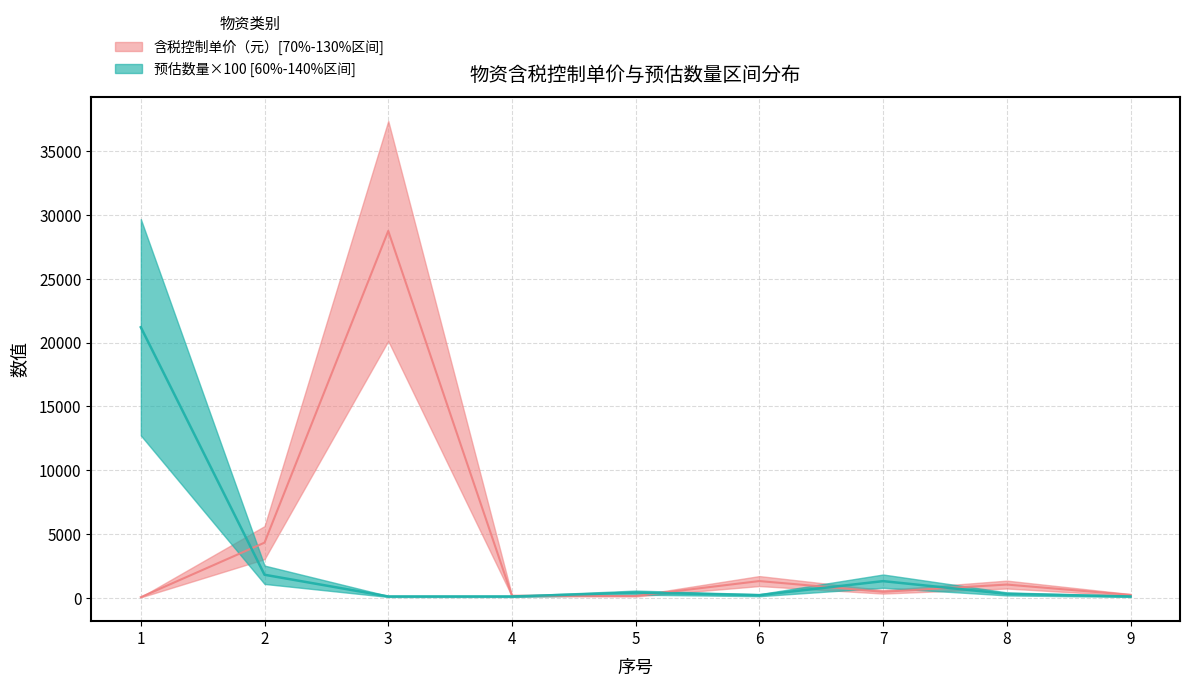

Where do 预估数量 and 含税控制单价（元） first cross each other?

1 and 2